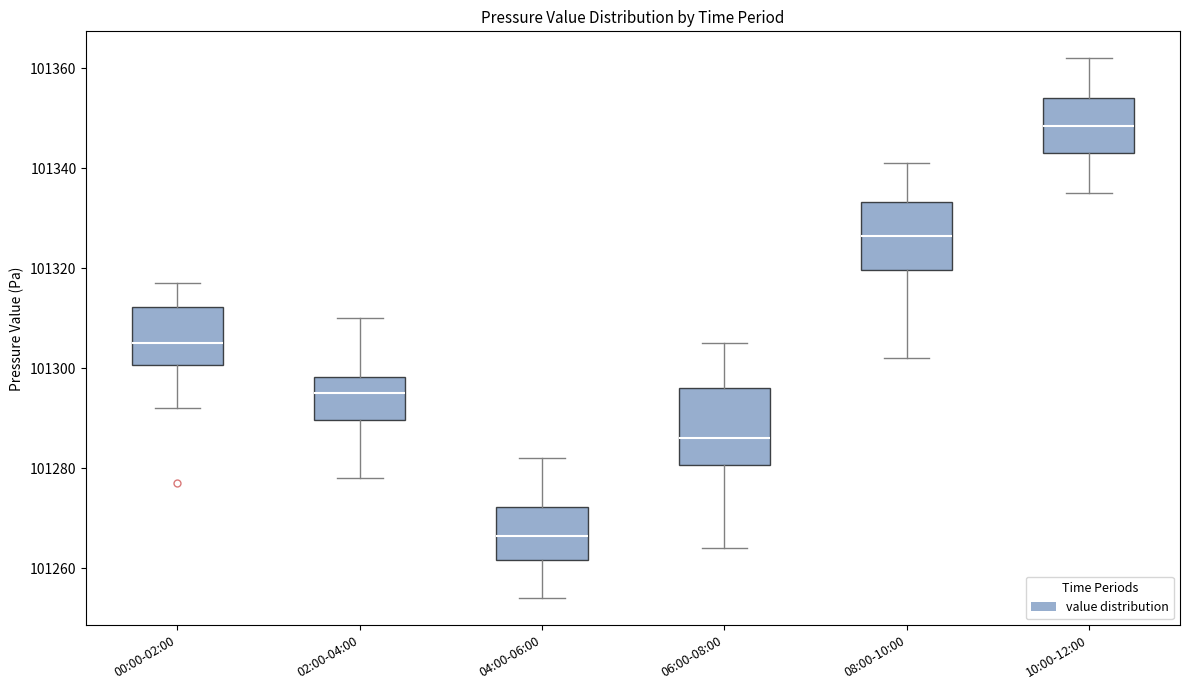

Reading left to right, transcribe this box plot: for each box, give where its median line is, the range the box spans, and where its two whiskers end, as read against the y-axis. The values are not printed on the chart, so give them approximately, as read against the axis.

00:00-02:00: median 101306, box 101300 to 101312, whiskers 101292 to 101318
02:00-04:00: median 101296, box 101290 to 101298, whiskers 101278 to 101310
04:00-06:00: median 101266, box 101262 to 101272, whiskers 101254 to 101282
06:00-08:00: median 101286, box 101280 to 101296, whiskers 101264 to 101306
08:00-10:00: median 101326, box 101320 to 101334, whiskers 101302 to 101342
10:00-12:00: median 101348, box 101344 to 101354, whiskers 101336 to 101362